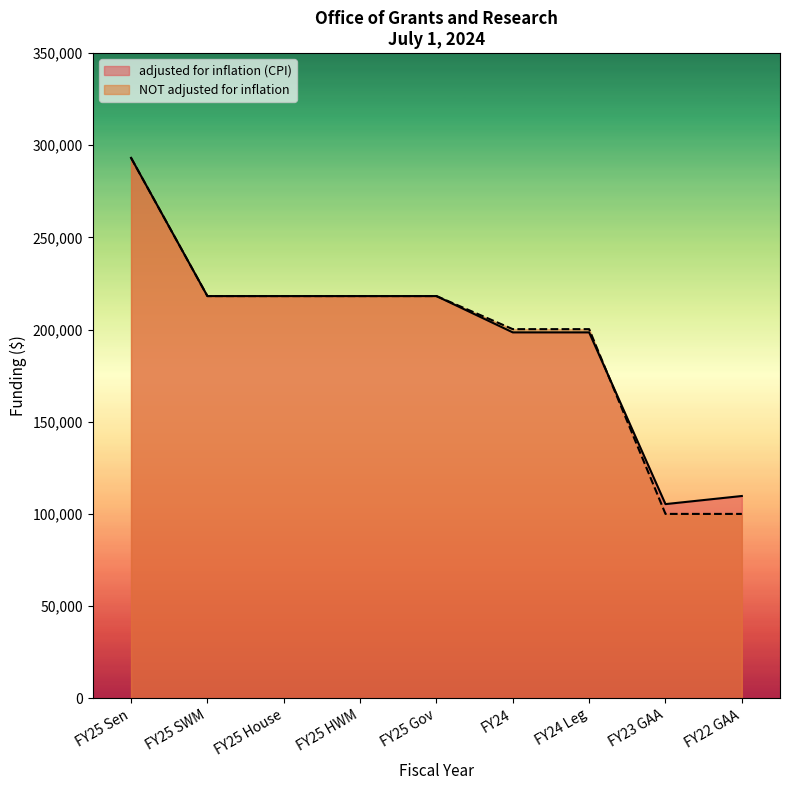

What is the sum of all NOT adjusted for inflation values?

1766457